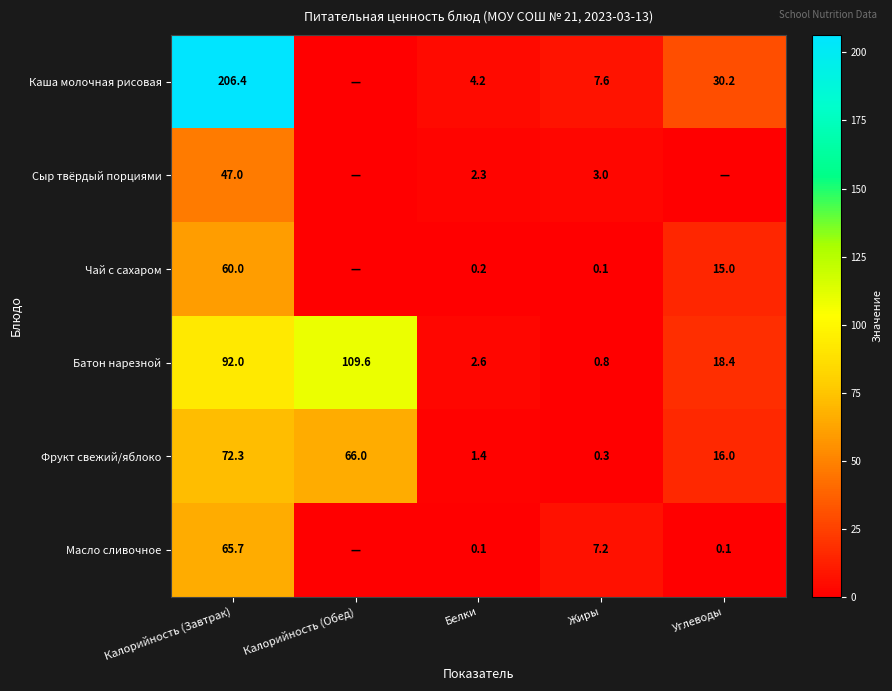

What is the total value across all series at Калорийность (Завтрак)?

543.4